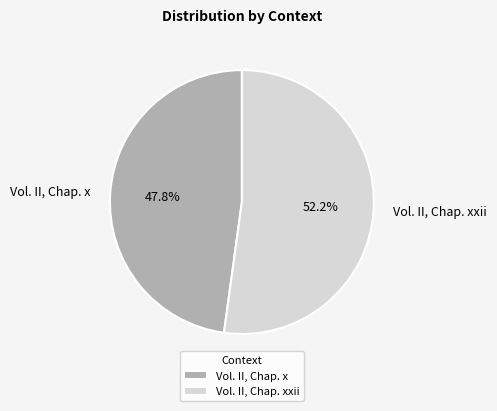

Which category accounts for the majority?

Vol. II, Chap. xxii